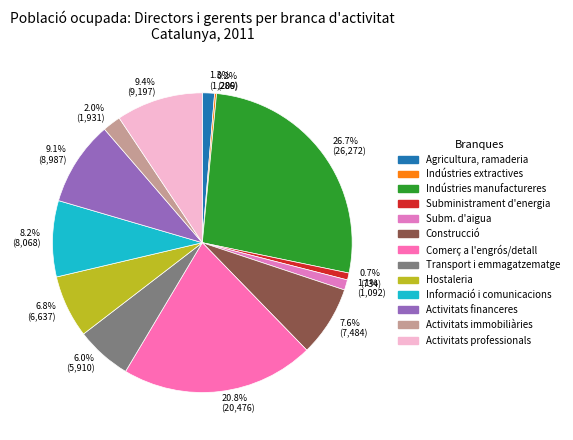

Which category has the biggest portion of the pie?

26.7% (26,272)